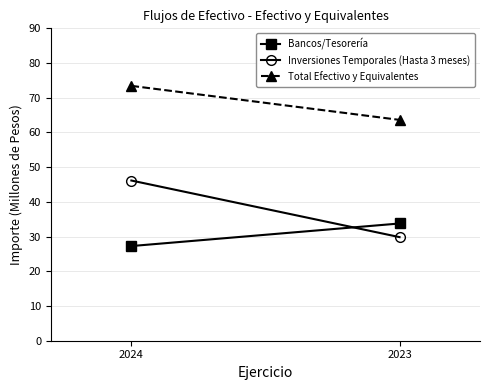

Between 2024 and 2023, which is larger?

2023